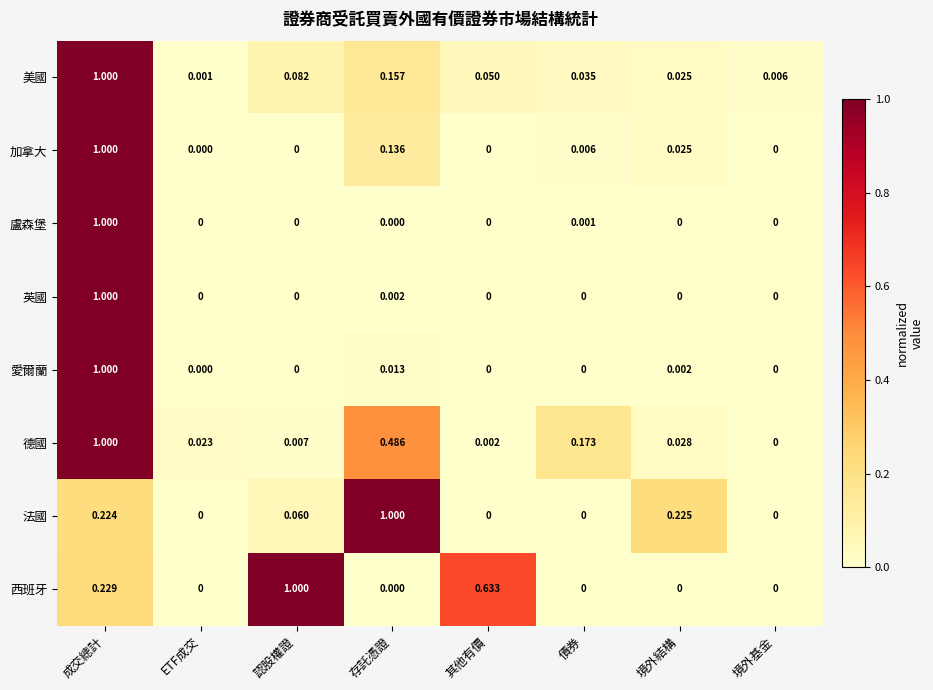

At which label does 西班牙 reach its peak?

認股權證